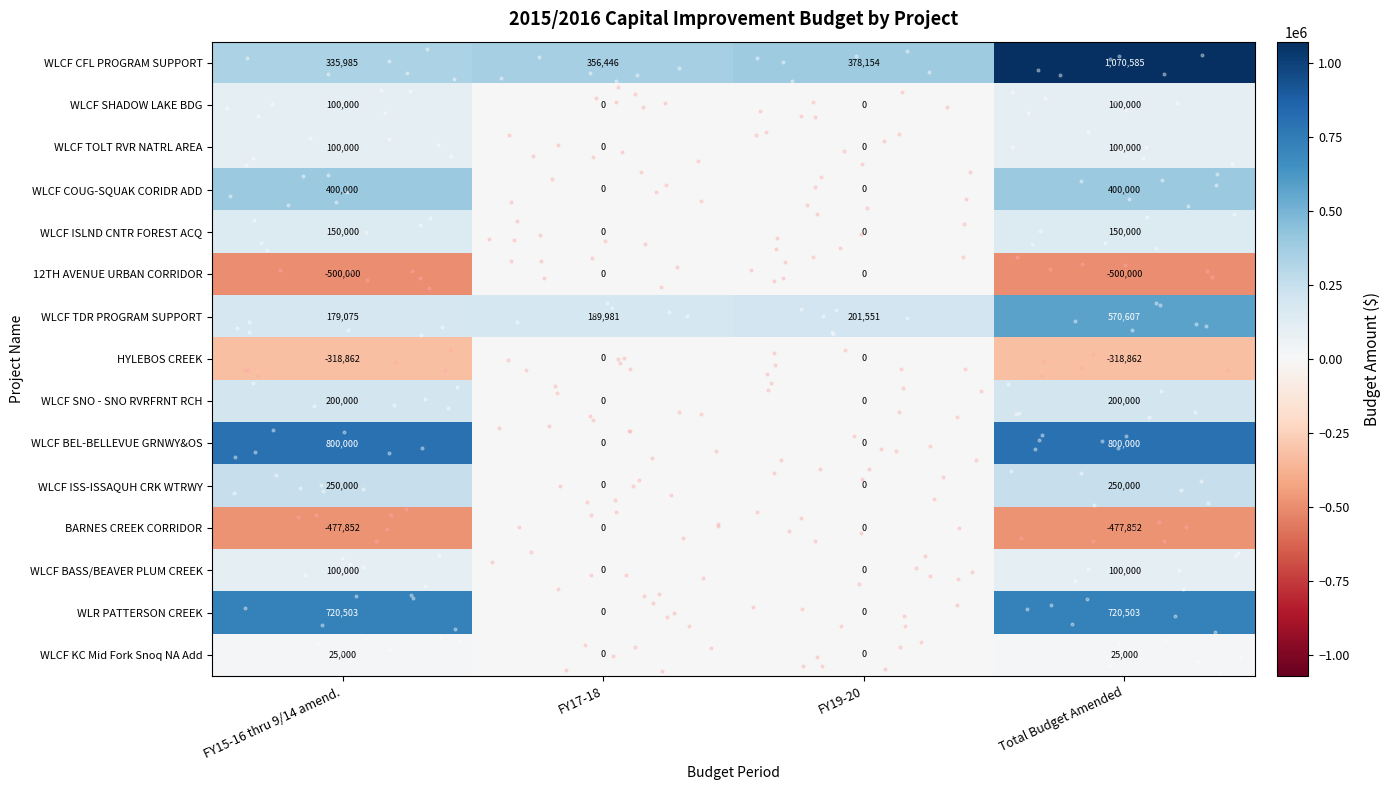

How many values in WLCF BEL-BELLEVUE GRNWY&OS are above zero?

2